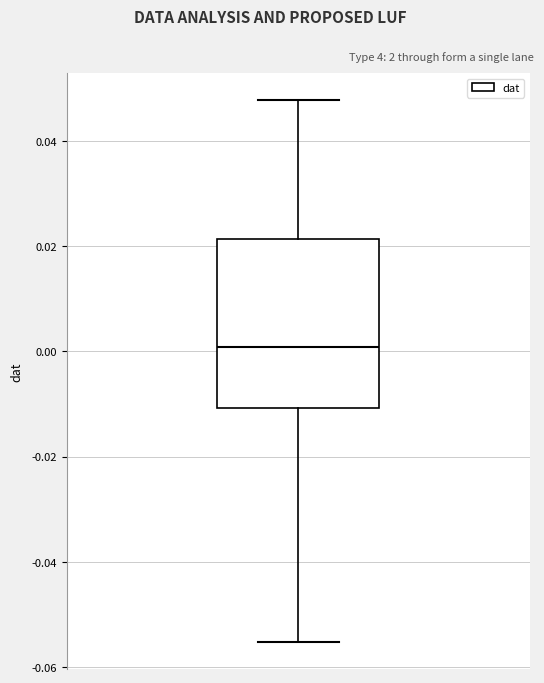

Read this box plot against the y-axis: the position of the median line, the range covered by the box, and the ends of both whiskers. The values are not printed on the chart, so give them approximately, as read against the axis.

median 0.000, box -0.010 to 0.022, whiskers -0.056 to 0.048